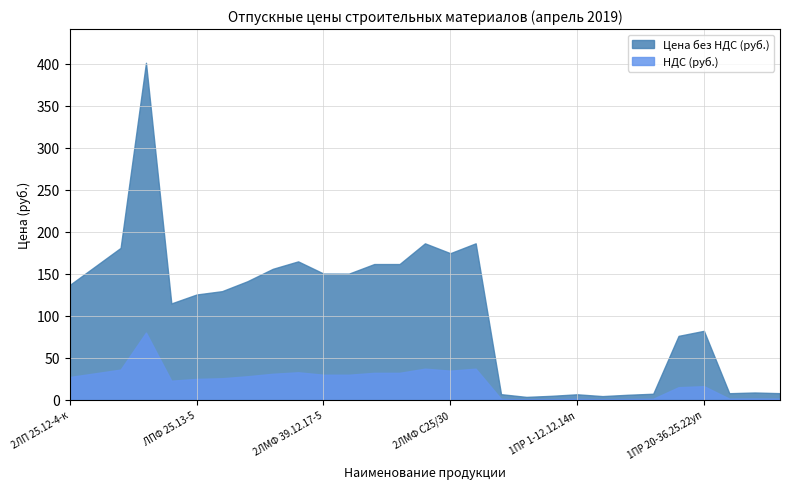

Where is Цена без НДС (руб.) nearest to the value 202?

2ЛМФ 42.14.18-5